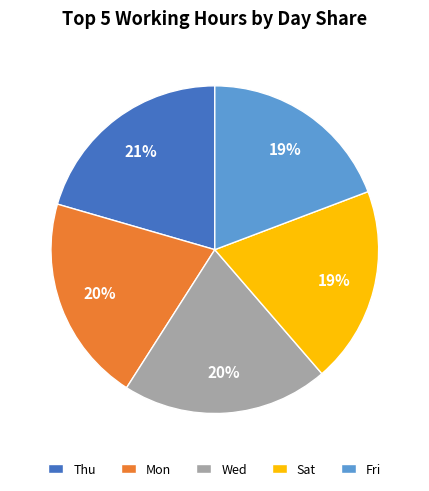

Do Thu and Sat together represent more than half of the pie?

No